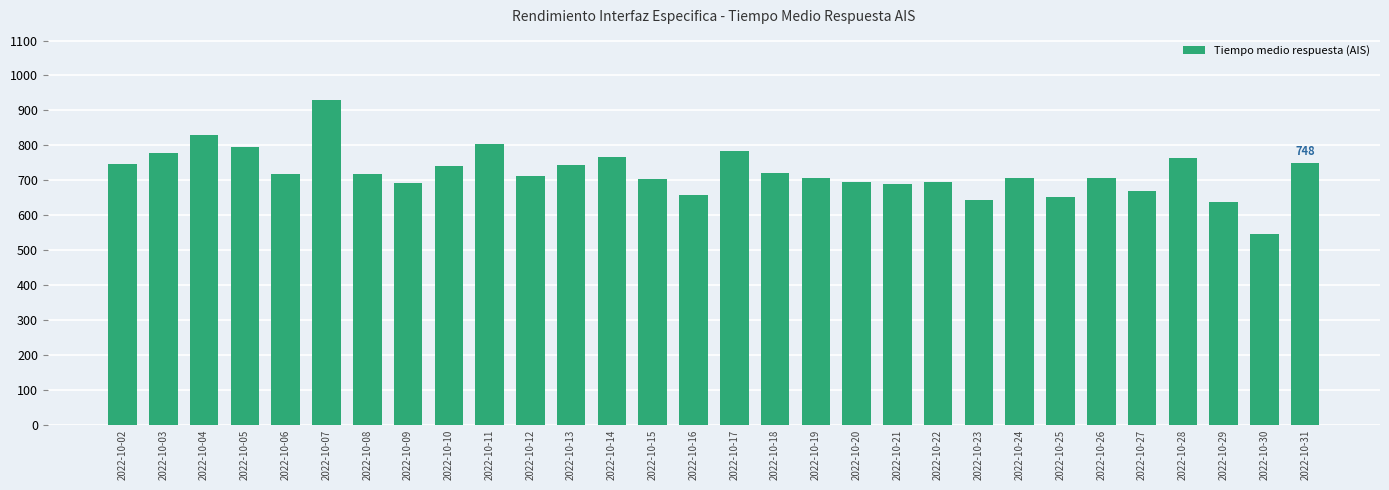

What is the value of the 20th bar from the left?

688.4